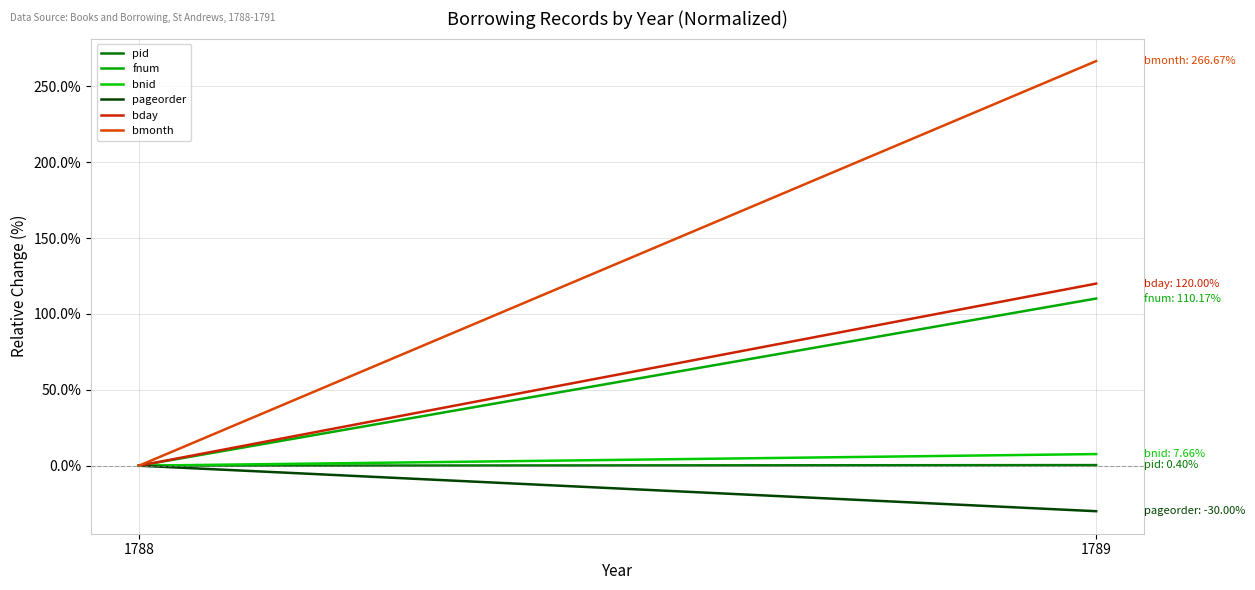

What is the average value of the pageorder series?

-15.0